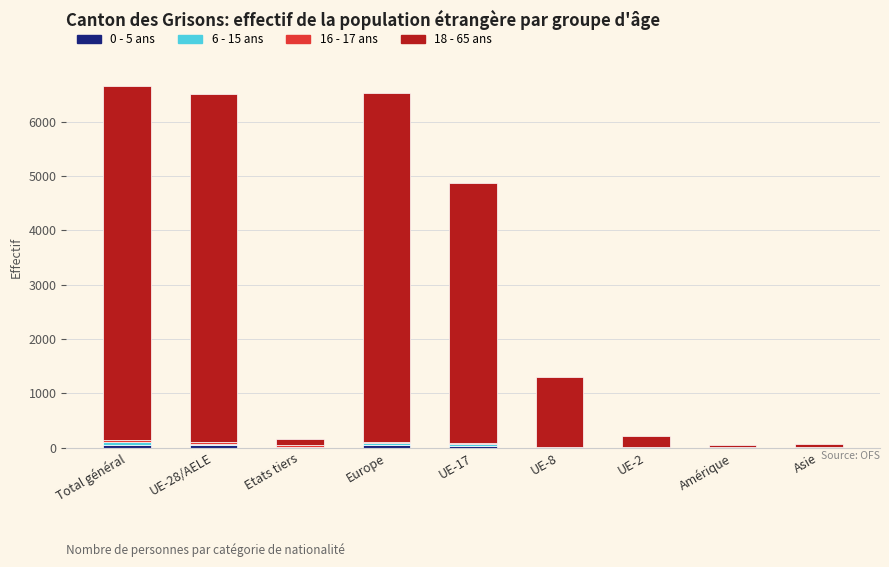

Are the bars grouped side by side (vs. stacked)?

No